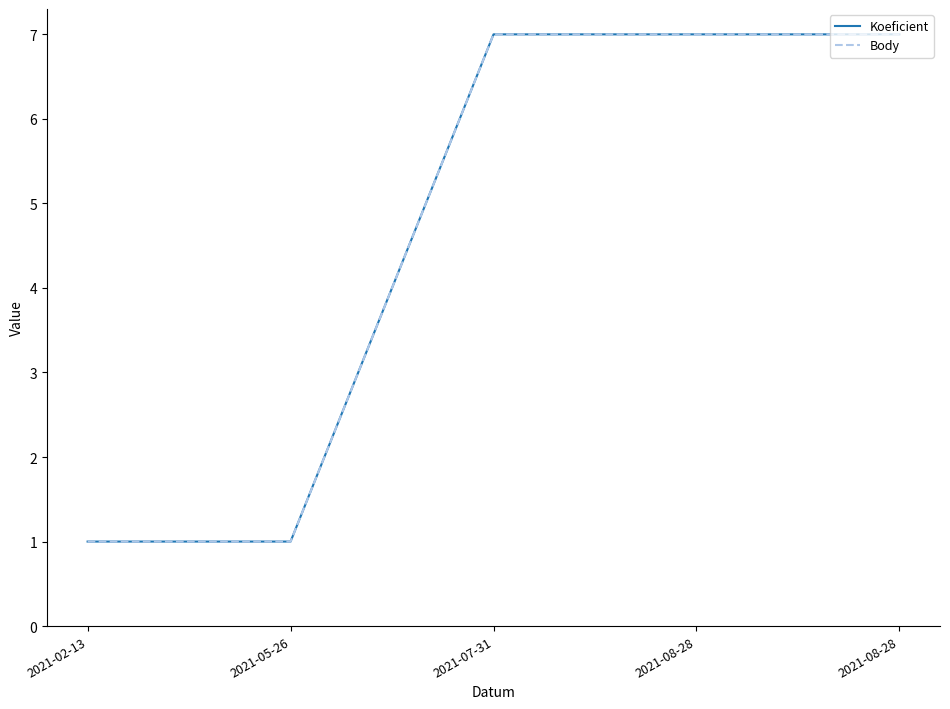

True or false: Body has more than 1 points higher than both neighbors.

False